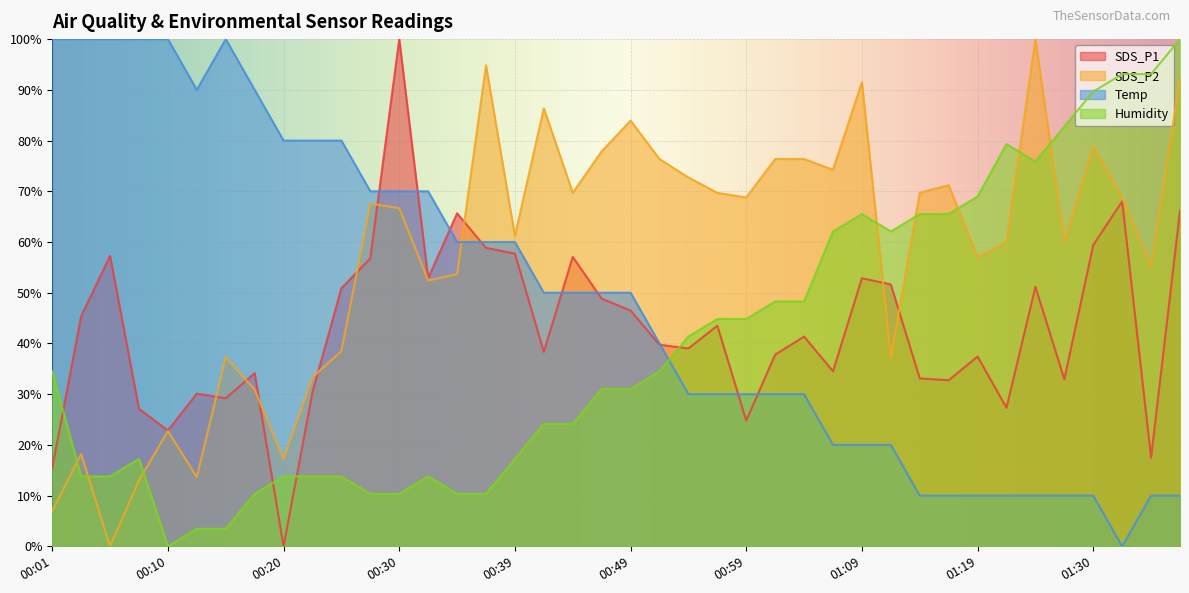

The SDS_P1 series shows 38.4 at 00:42. True or false?

True